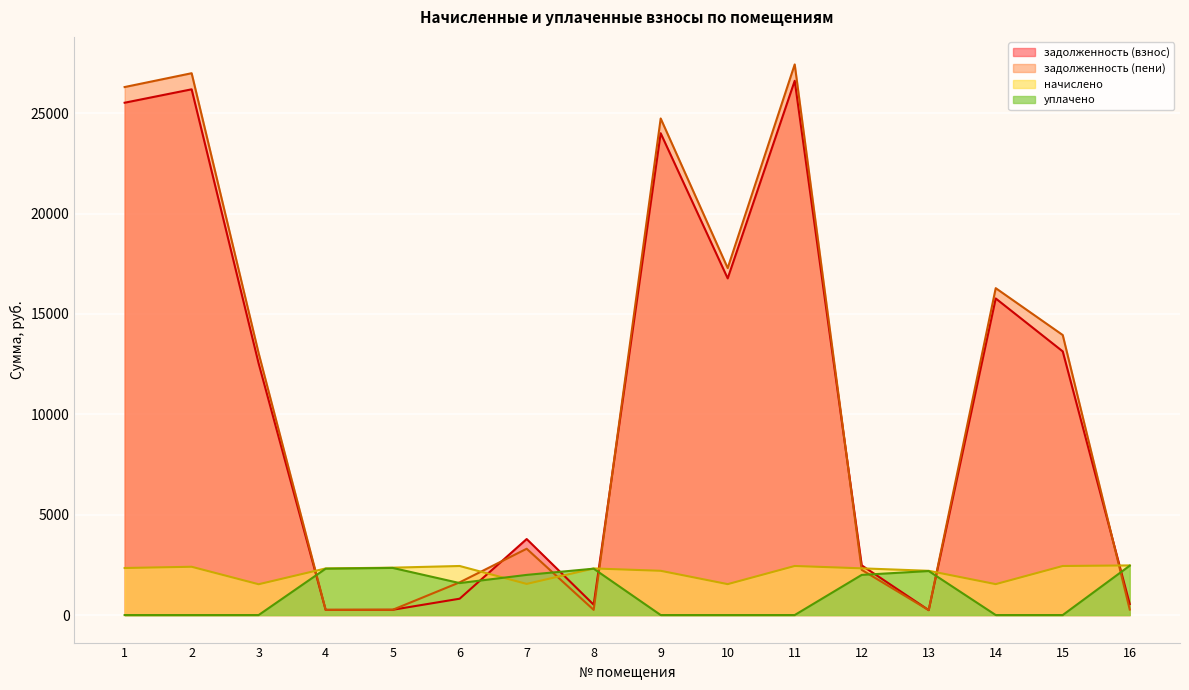

Reading left to right, list all the values displayed in this chart.

задолженность (взнос): 25517.5	26185.8	12530.0	257.9	262.3	814.7	3785.9	515.8	23998.7	16768.6	26611.1	2474.9	244.9	15768.6	13131.5	549.3
задолженность (пени): 26298.7	26987.5	13041.5	257.9	262.3	1629.4	3303.0	257.9	24733.4	17281.9	27425.8	2250.6	244.9	16281.9	13946.2	274.7
начислено: 2343.6	2405.0	1534.5	2321.3	2360.3	2444.0	1551.2	2321.3	2204.1	1540.1	2444.0	2326.9	2204.1	1540.1	2444.0	2471.9
уплачено: 0.0	0.0	0.0	2309.6	2348.5	1592.6	2000.0	2309.6	0.0	0.0	0.0	2000.0	2193.0	0.0	0.0	2459.5